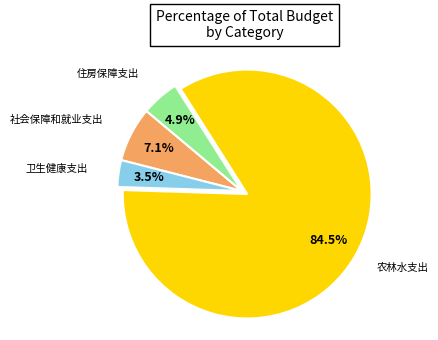

How many slices are in this pie chart?

4